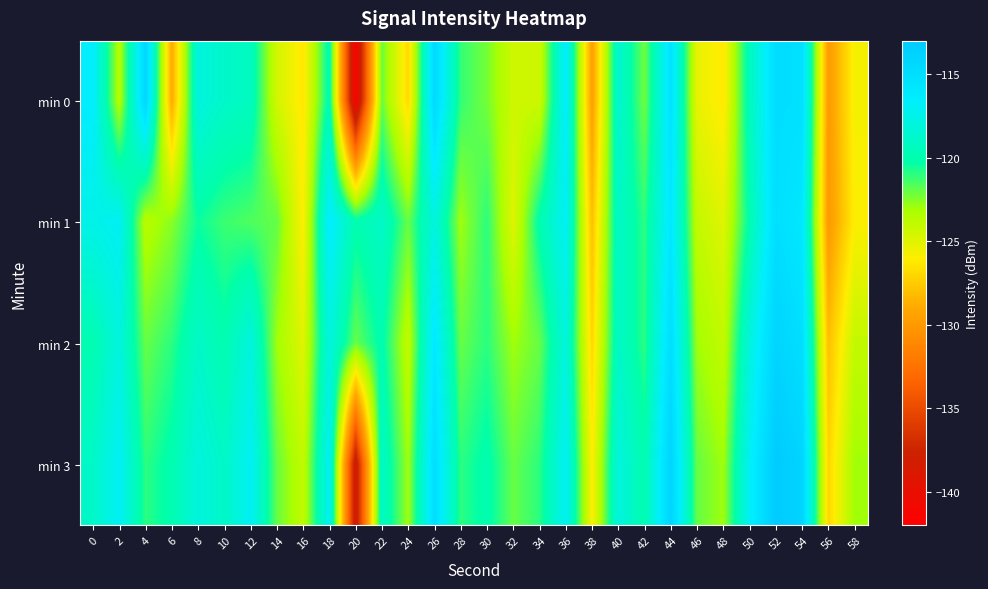

At 34, list the series in order from smallest to largest.

min 0, min 2, min 3, min 1